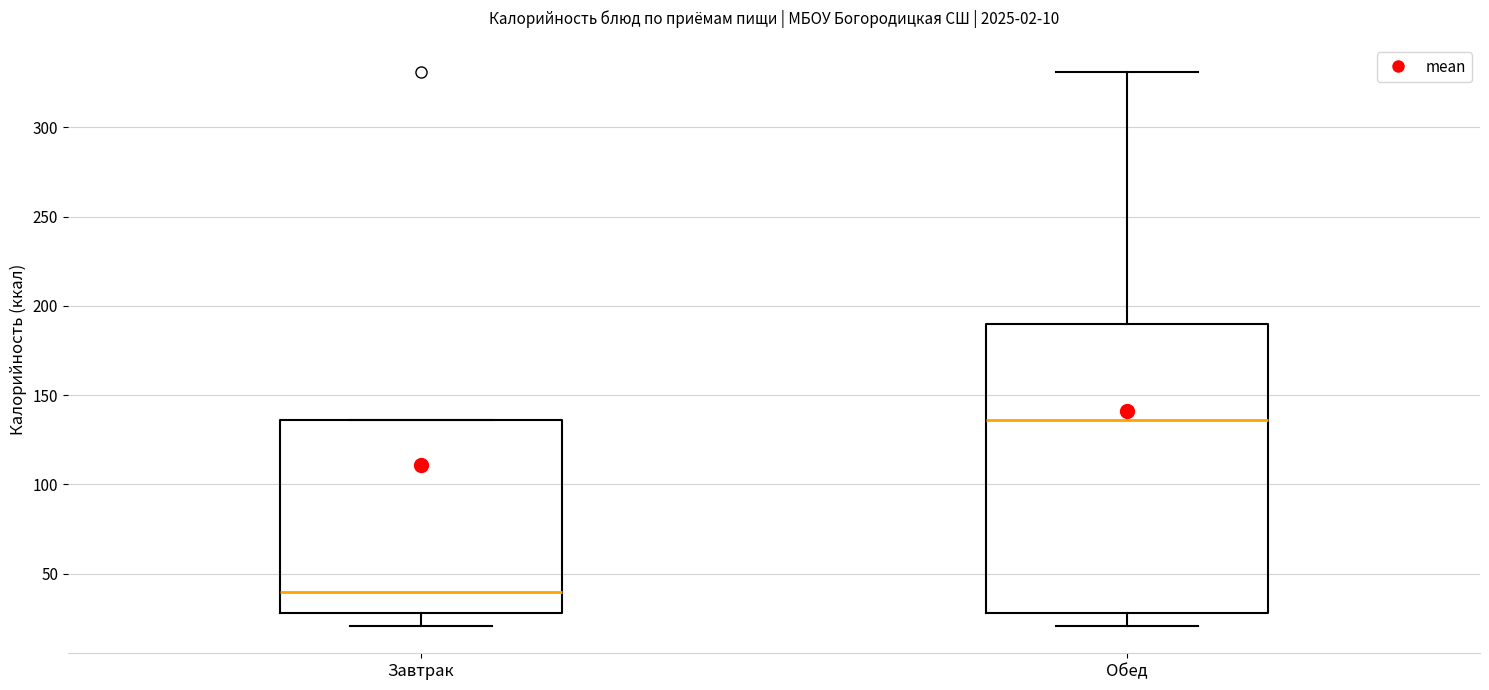

Reading left to right, read every box against the y-axis: the position of its median line, the range the box covers, and the ends of its whiskers. The values are not printed on the chart, so give them approximately, as read against the axis.

Завтрак: median 40, box 30 to 135, whiskers 20 to 135
Обед: median 135, box 30 to 190, whiskers 20 to 330